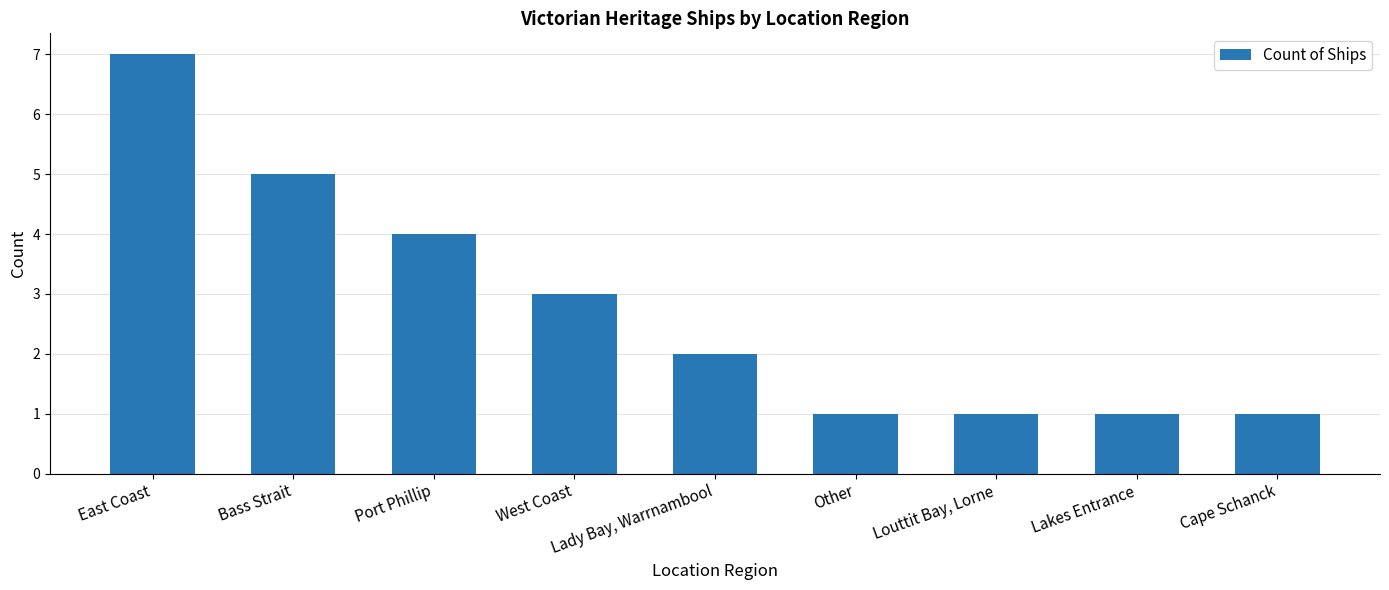

What is the value of the 3rd bar from the left?

4